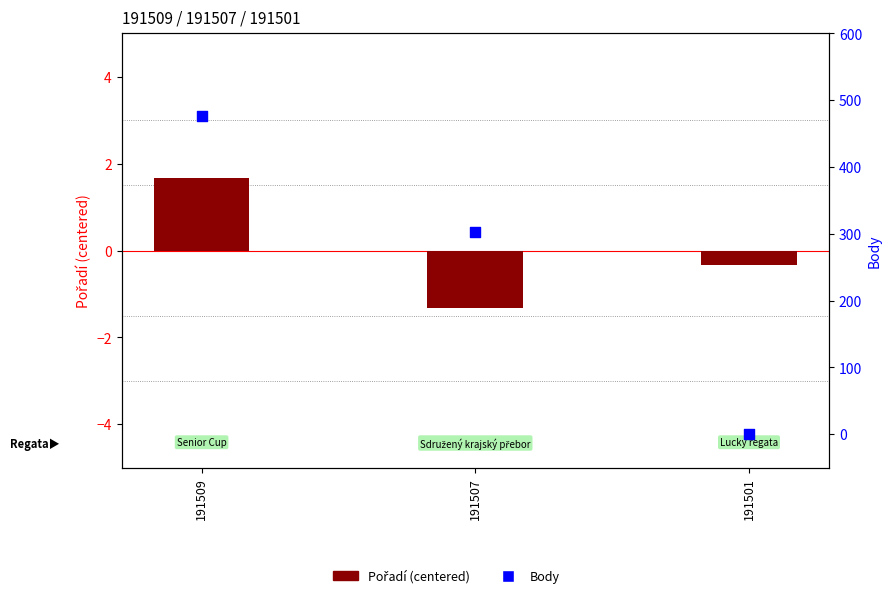

Which series contains the highest Y value?

Body